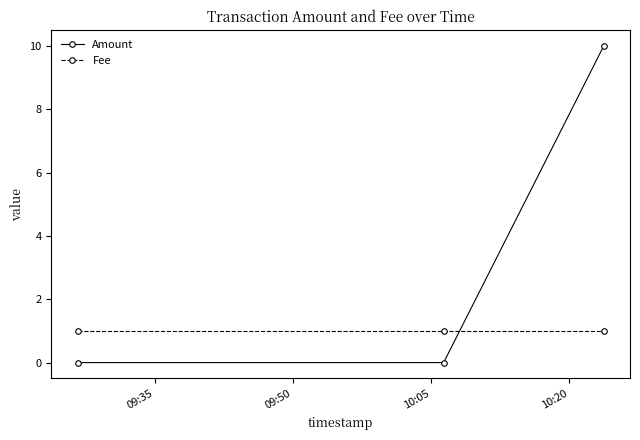

Which series has the widest spread of values?

Amount